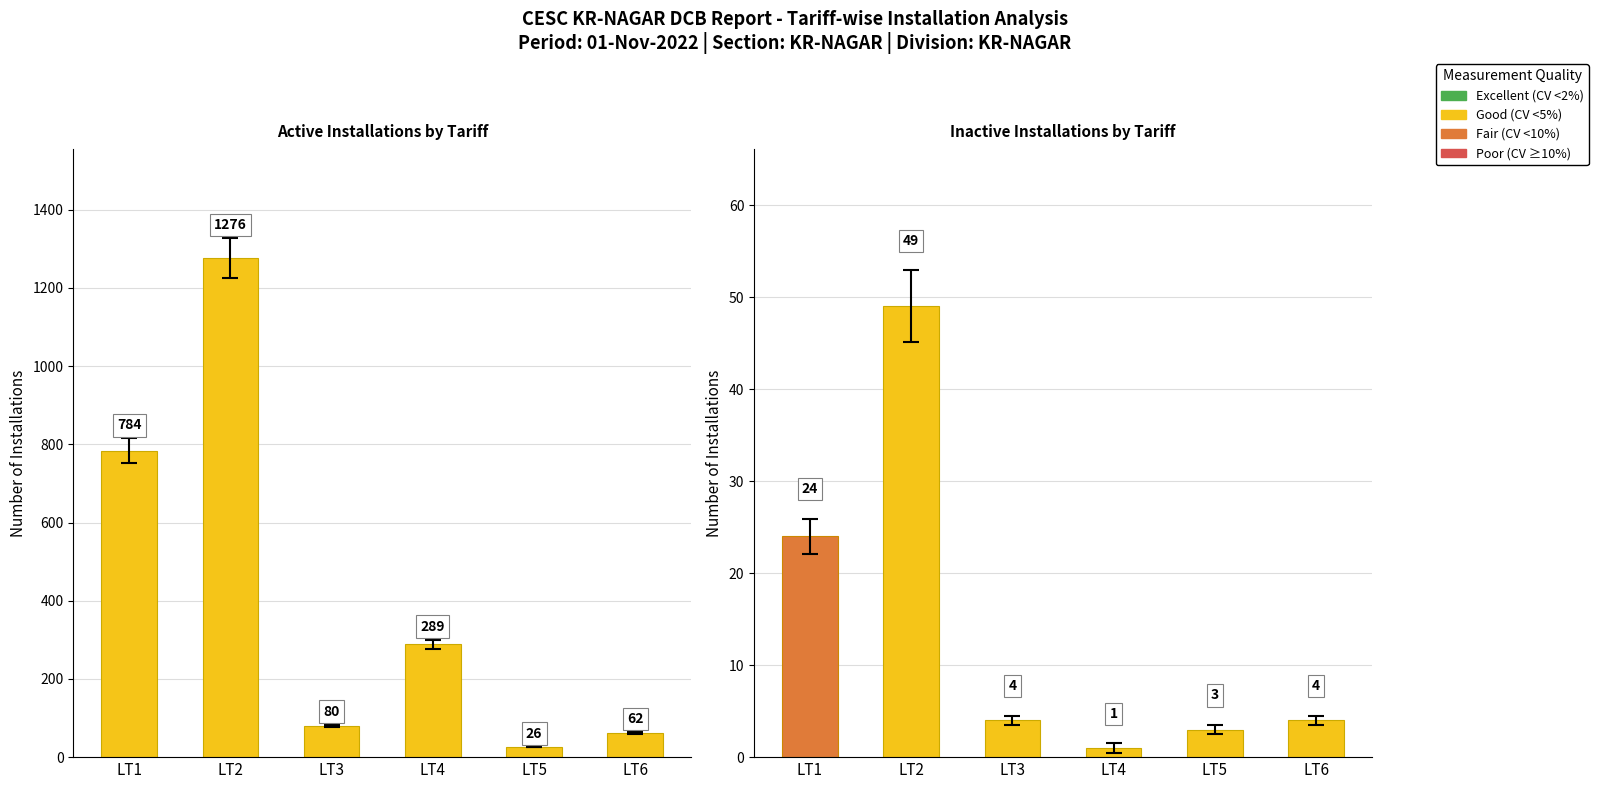

Reading left to right, extract all data points from this chart.

Active Installations: LT1=784	LT2=1276	LT3=80	LT4=289	LT5=26	LT6=62
Inactive Installations: LT1=24	LT2=49	LT3=4	LT4=1	LT5=3	LT6=4